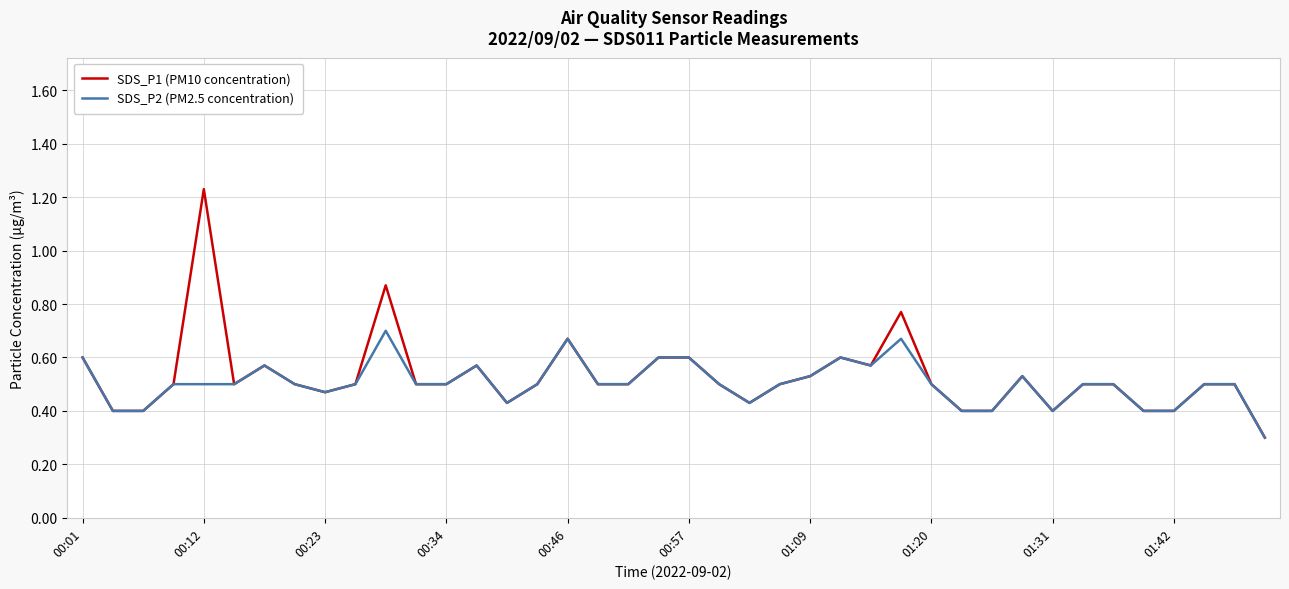

What is the minimum value shown in the chart?

0.3